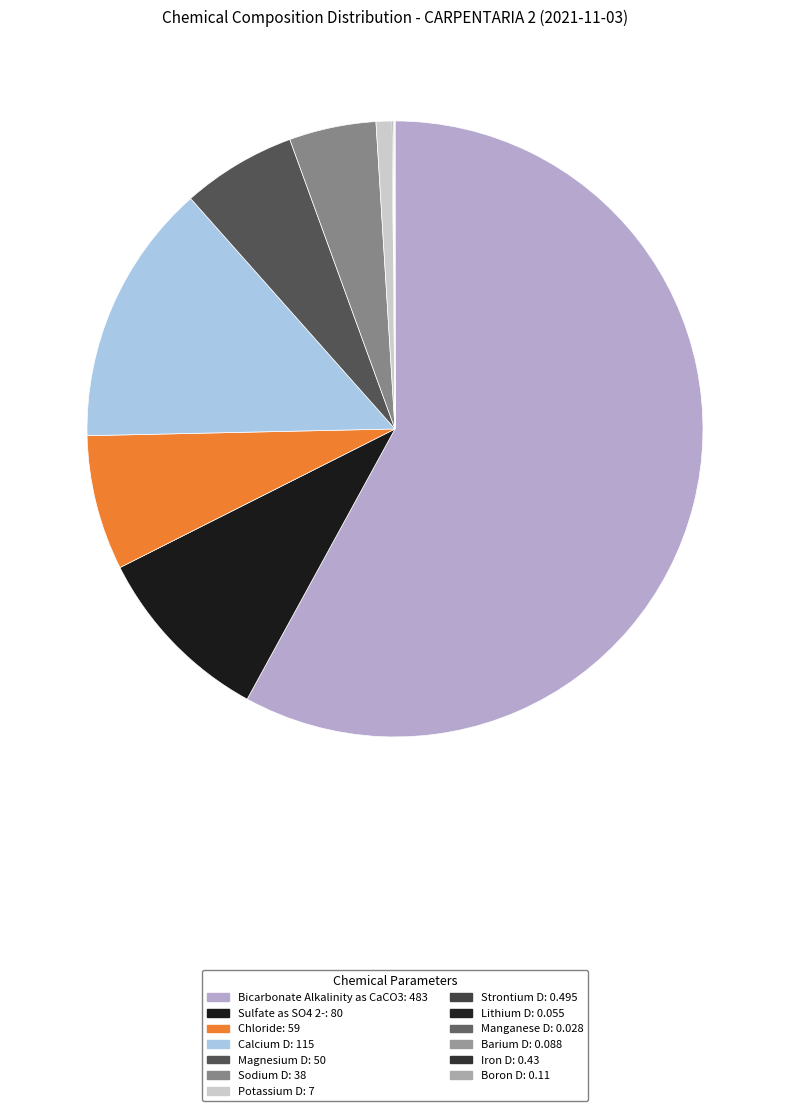

Rank the categories by value from lowest to highest.

Manganese D, Lithium D, Barium D, Boron D, Iron D, Strontium D, Potassium D, Sodium D, Magnesium D, Chloride, Sulfate as SO4 2-, Calcium D, Bicarbonate Alkalinity as CaCO3